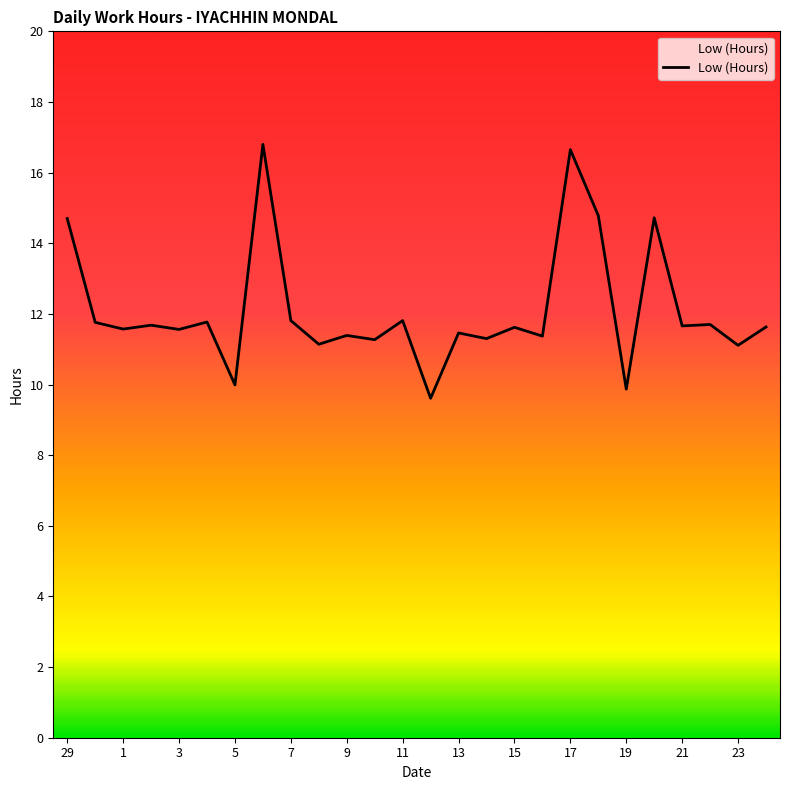

What is the minimum value shown in the chart?

9.6